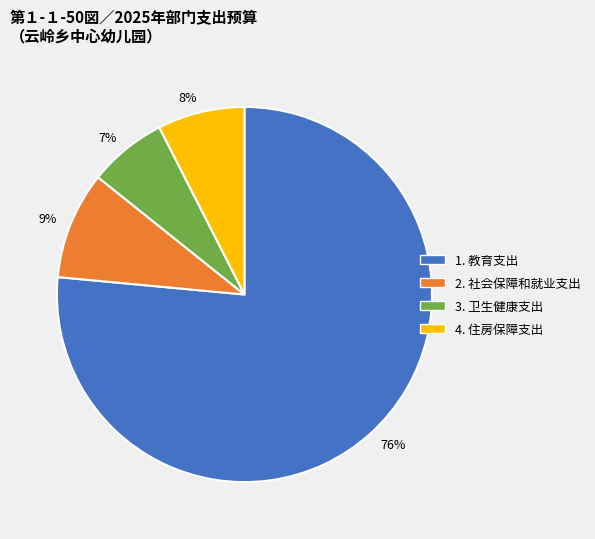

Is there a majority slice in this chart?

Yes